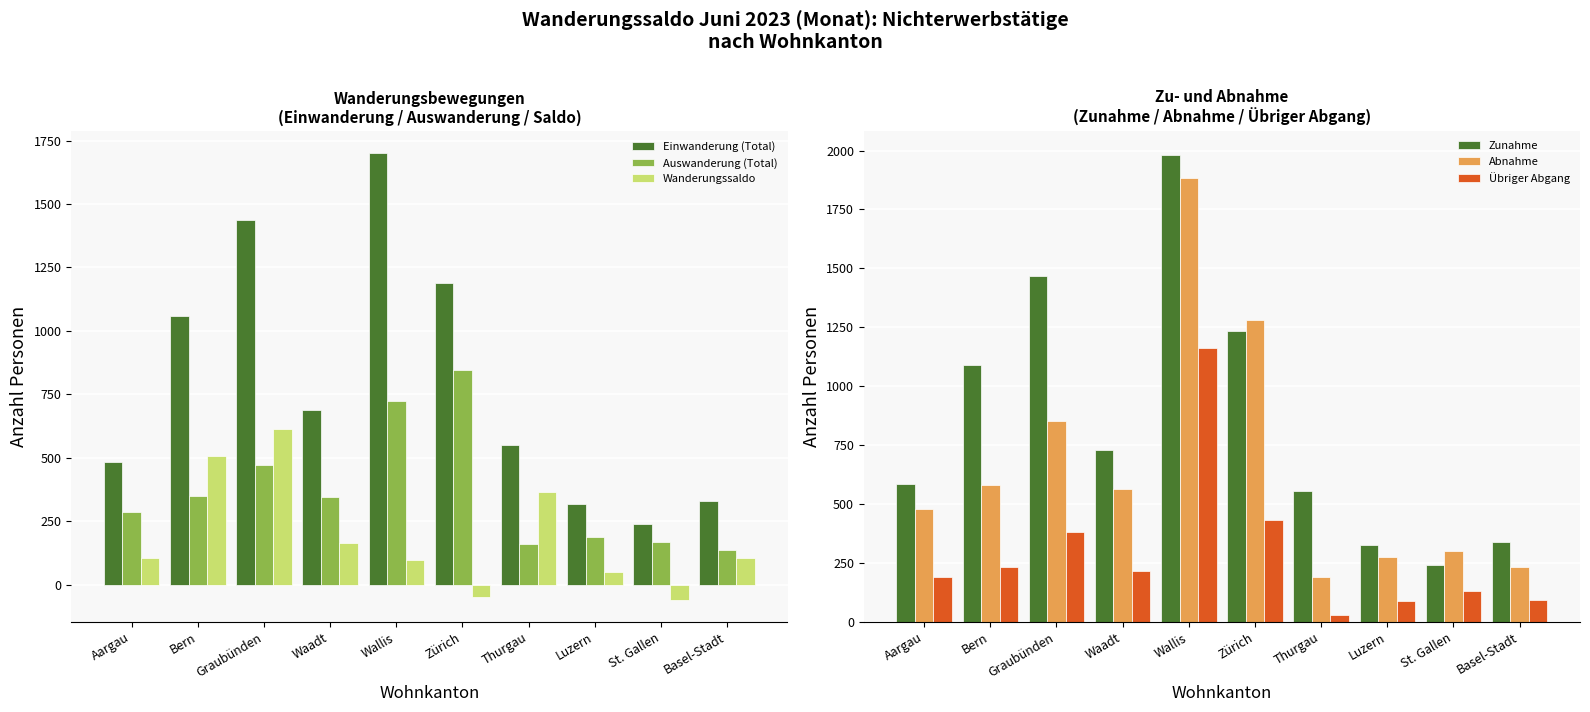

What is the sum of all Einwanderung (Total) values?

7998